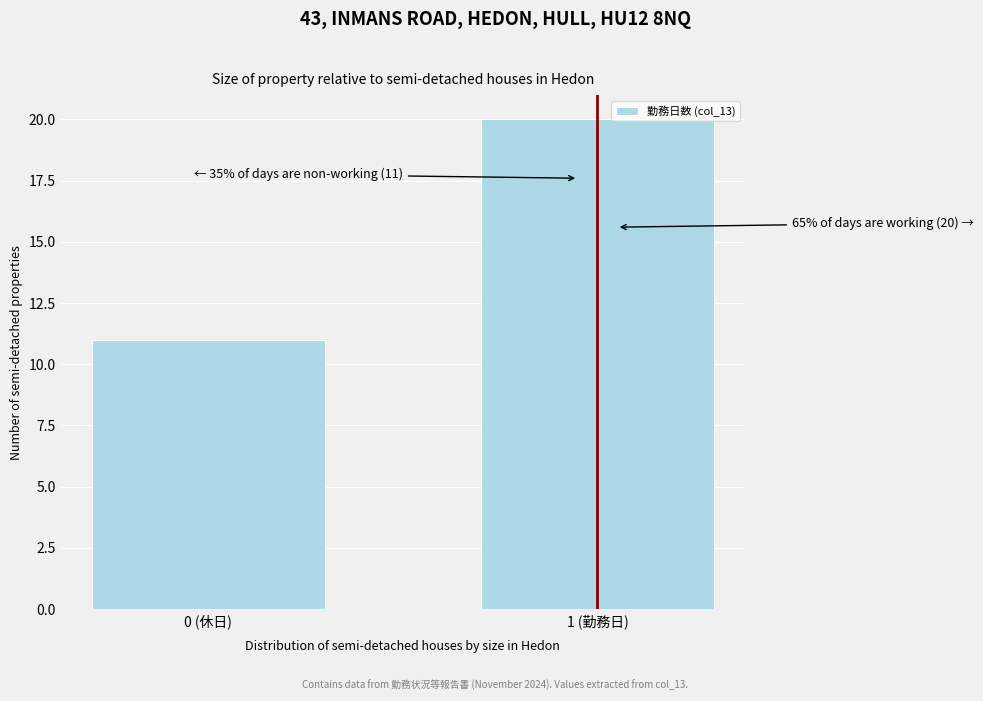

Reading left to right, list all the values displayed in this chart.

0 (休日)=11	1 (勤務日)=20